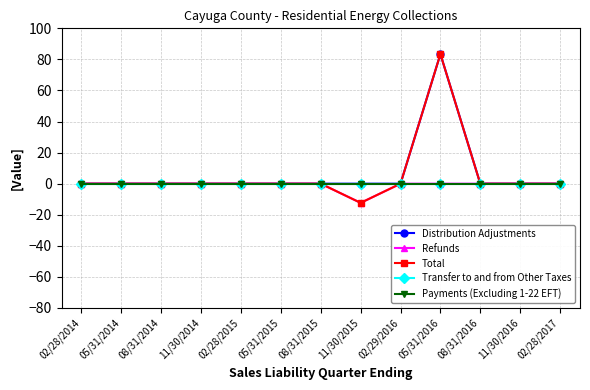

True or false: Total and Payments (Excluding 1-22 EFT) cross at least once.

False